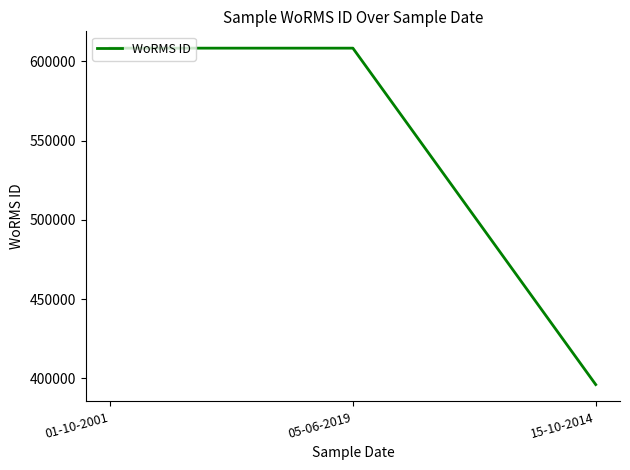

What is the average value?

537567